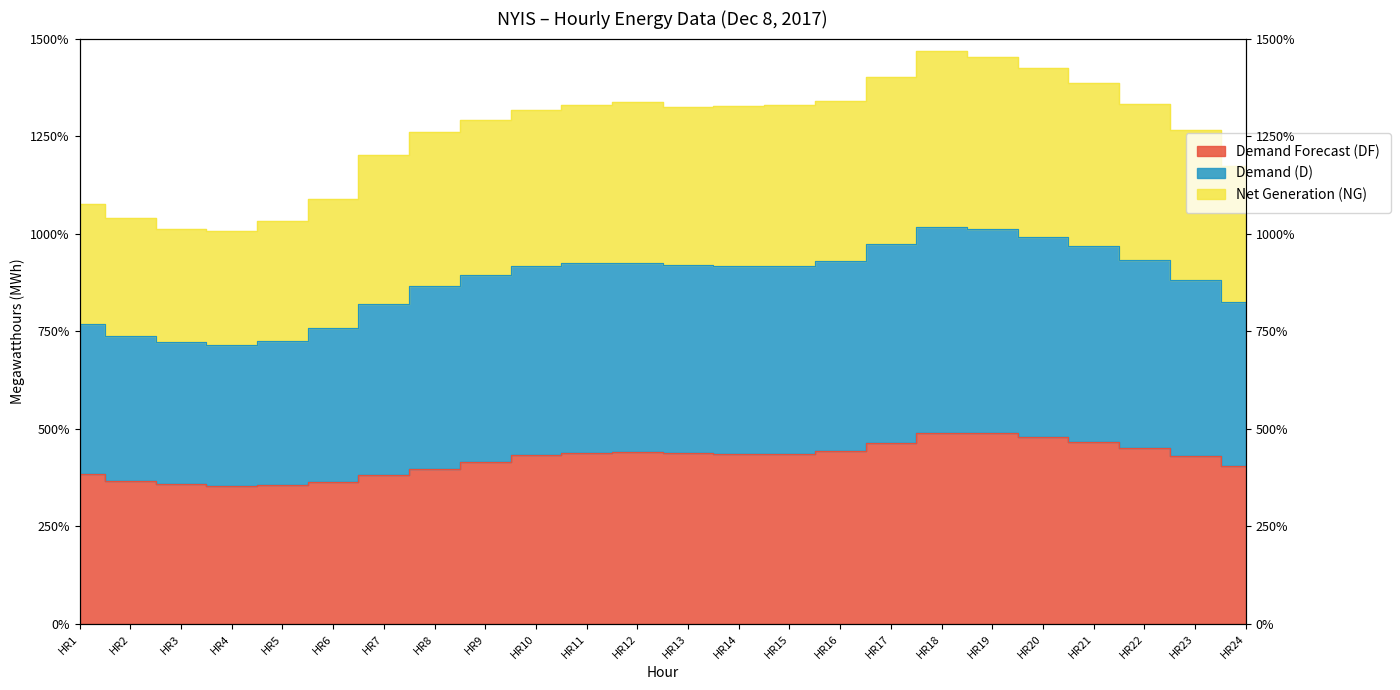

At which category does the chart reach its minimum across all series?

HR4